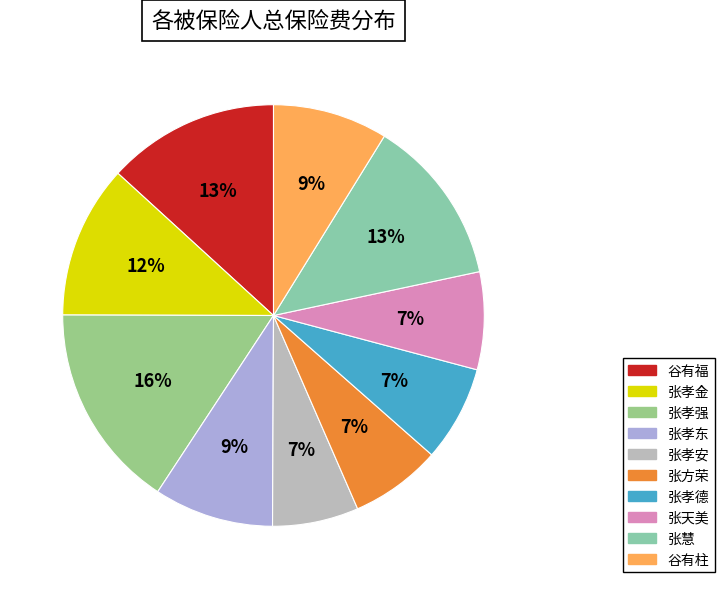

Between 张天美 and 张孝强, which is larger?

张孝强